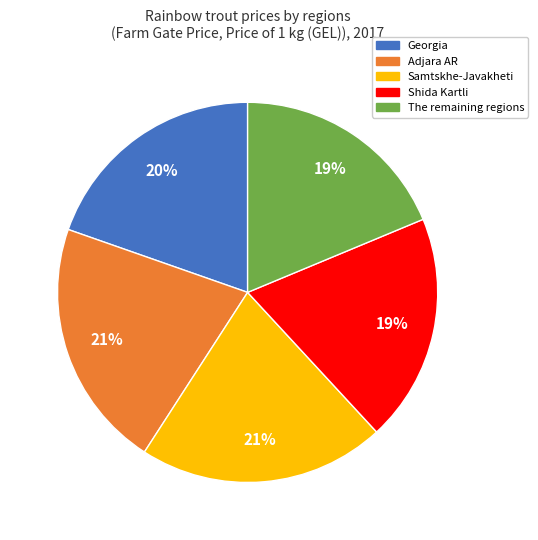

To the nearest percent, what is the combined percentage of Shida Kartli and Samtskhe-Javakheti?

40%